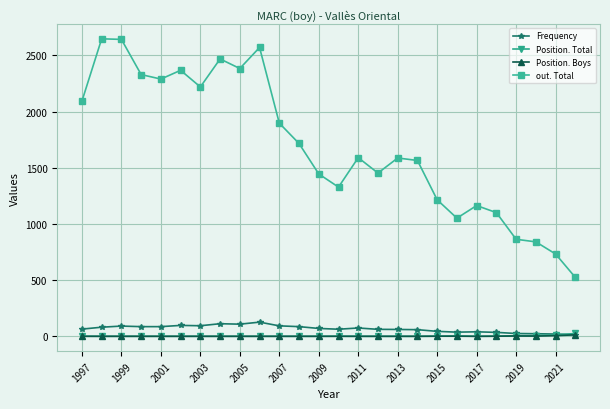

What is the greatest value displayed?

2647